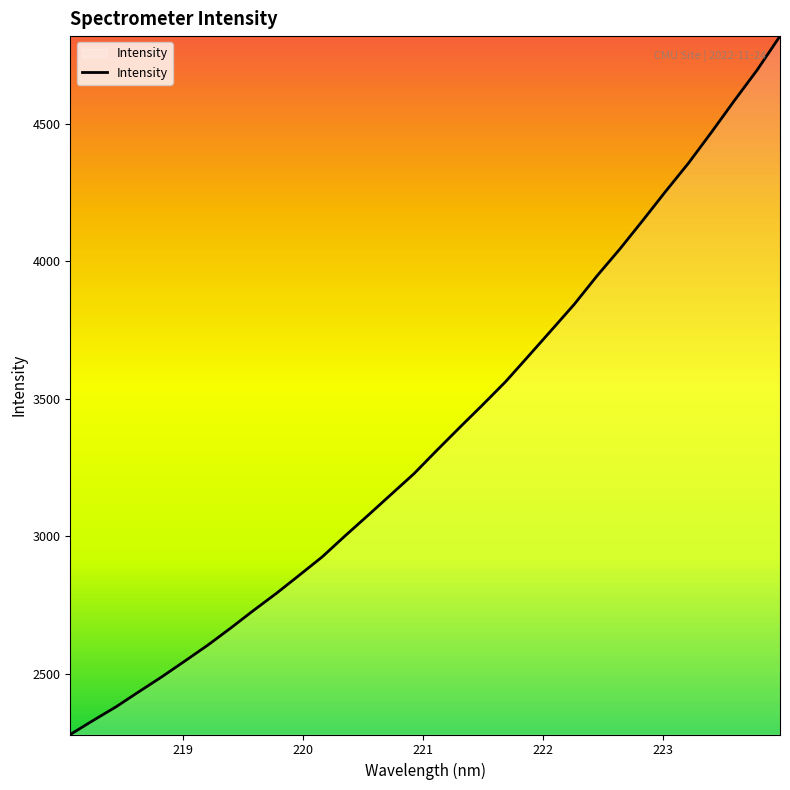

True or false: there are more than 0 points higher than both neighbors.

False